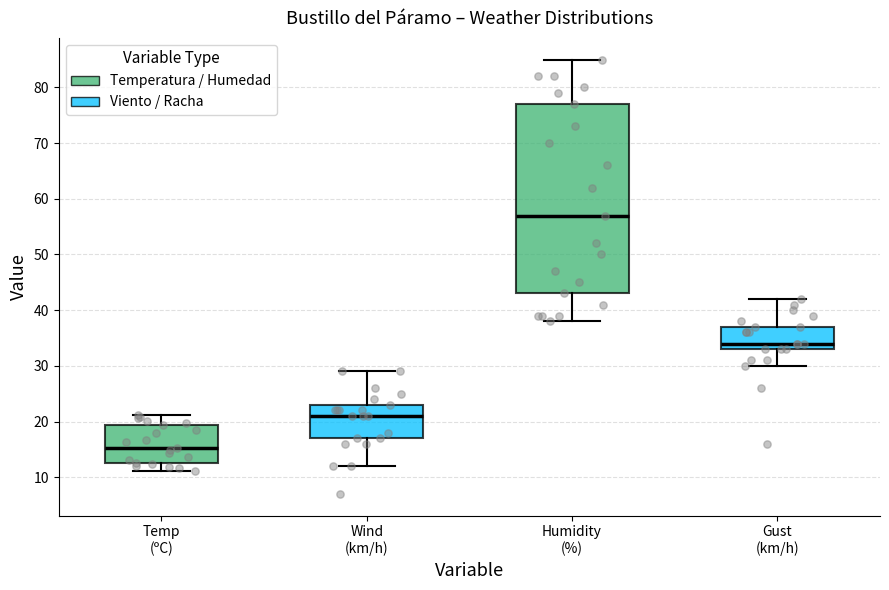

Where is the upper edge of the box for Humidity (%) on the y-axis? The values are not printed on the chart, so give them approximately, as read against the axis.

77